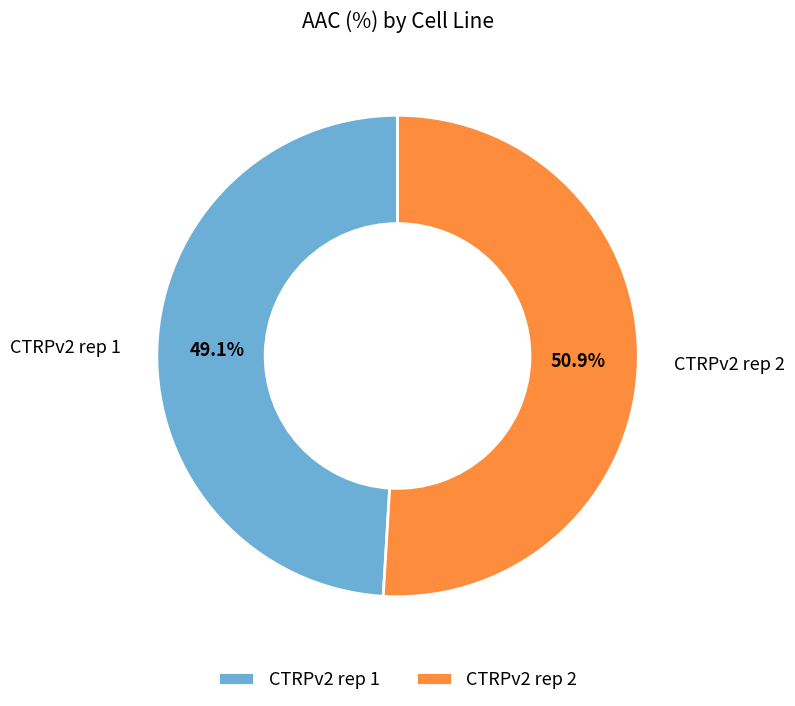

The CTRPv2 rep 1 slice represents 49% of the pie. True or false?

True